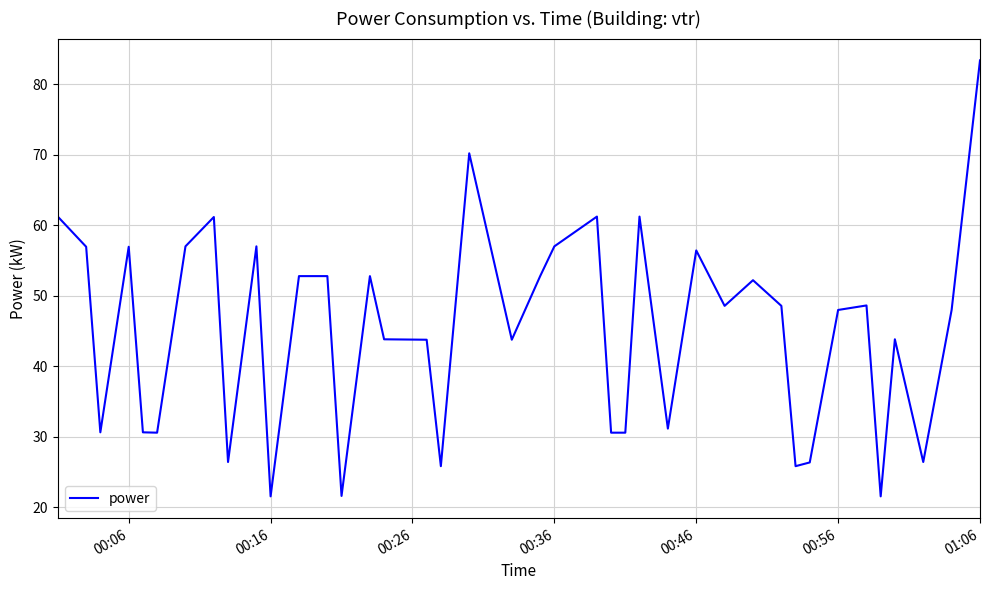

What is the difference between the maximum and minimum values?

61.8